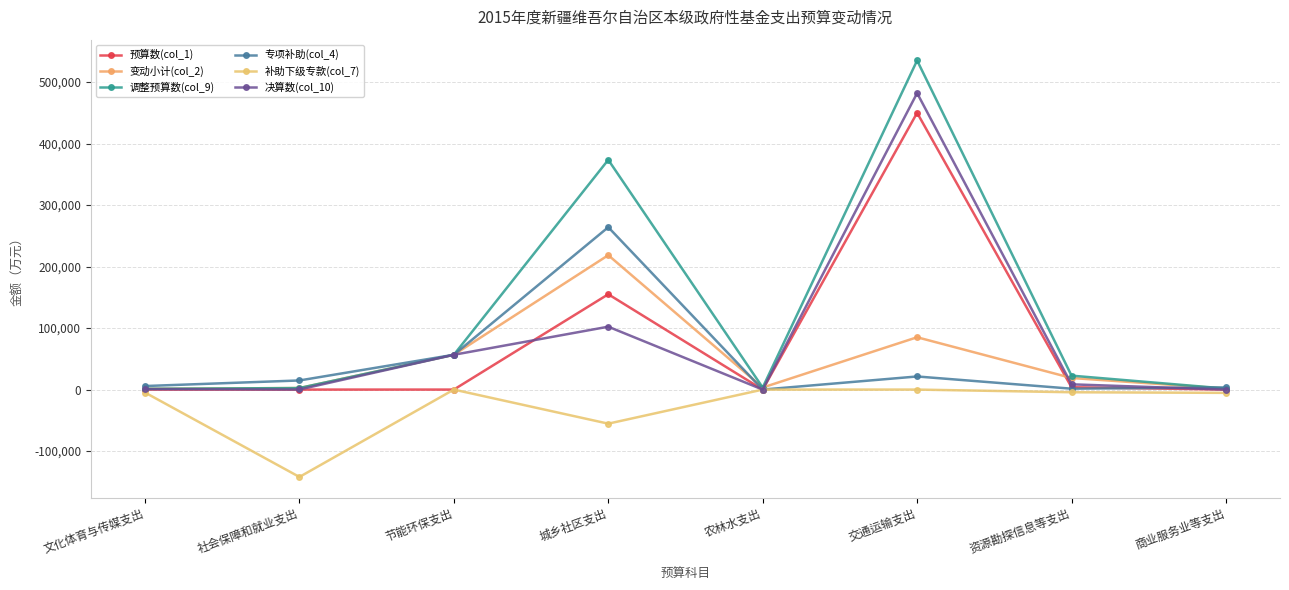

Between 交通运输支出 and 商业服务业等支出, which series saw the biggest shift?

调整预算数(col_9)